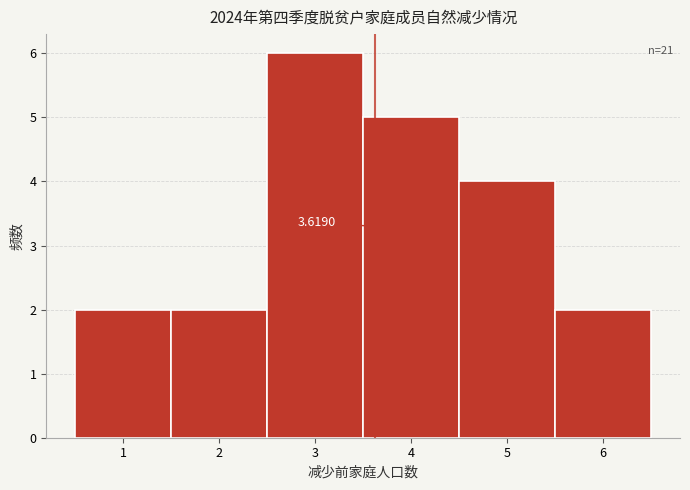

Over which range of the x-axis is the bar tallest?

2.5 to 3.5